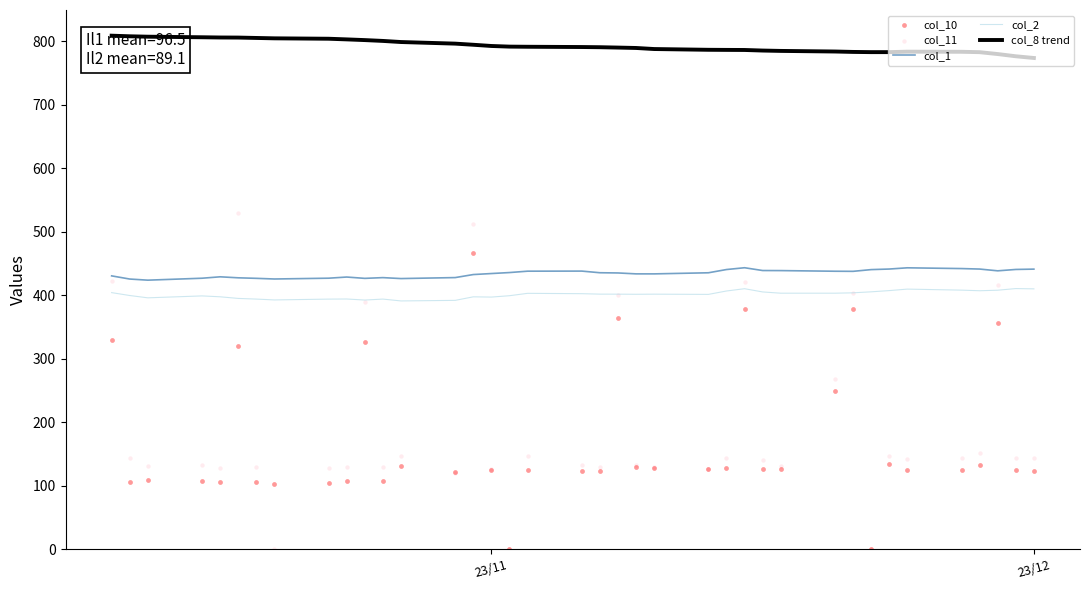

Which series has the largest Y range (max minus min)?

col_11